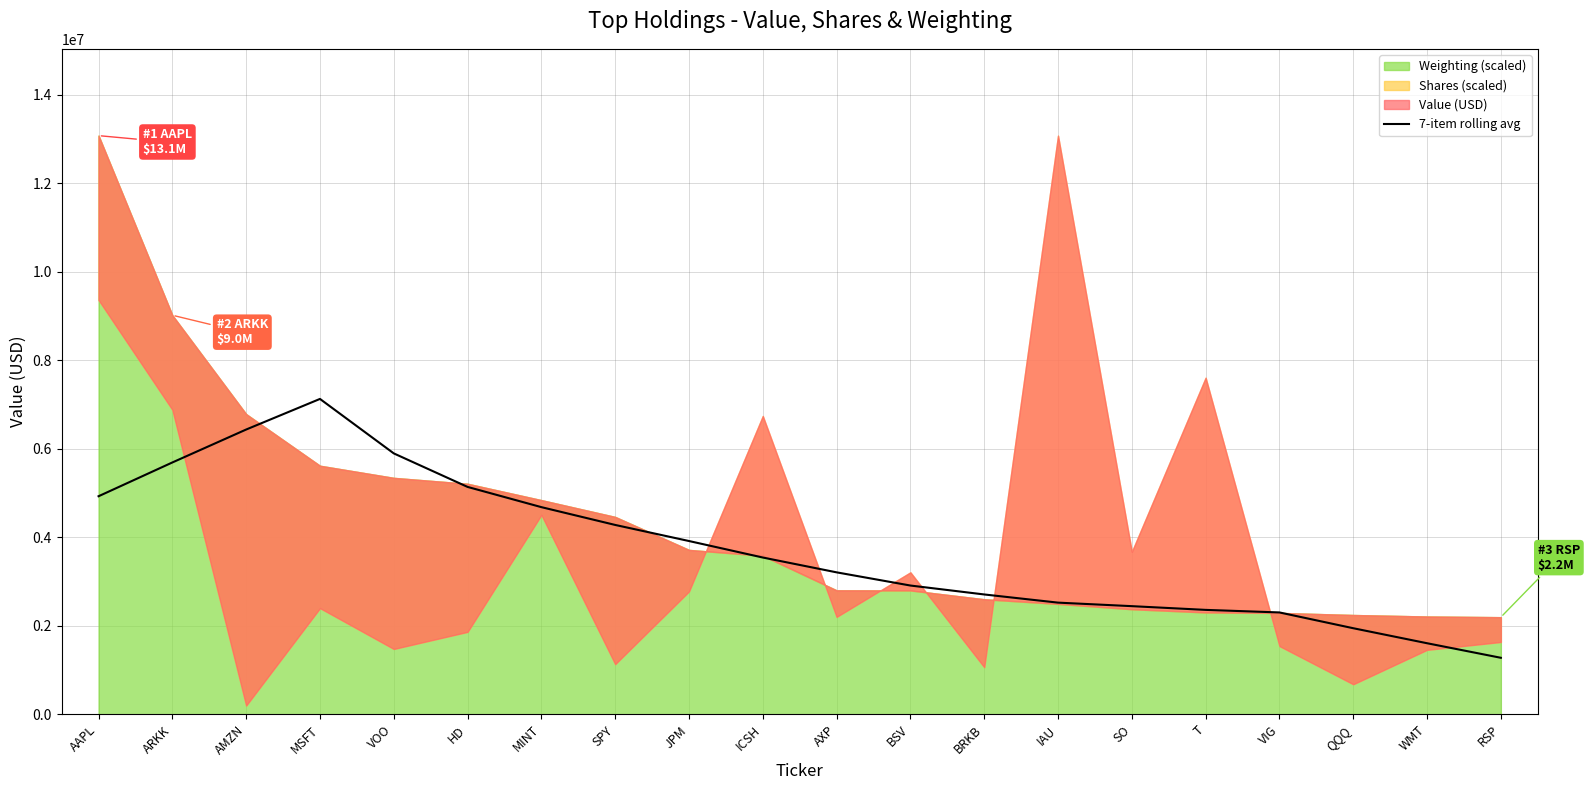

True or false: the data shows 5369175.5 at JPM.

False